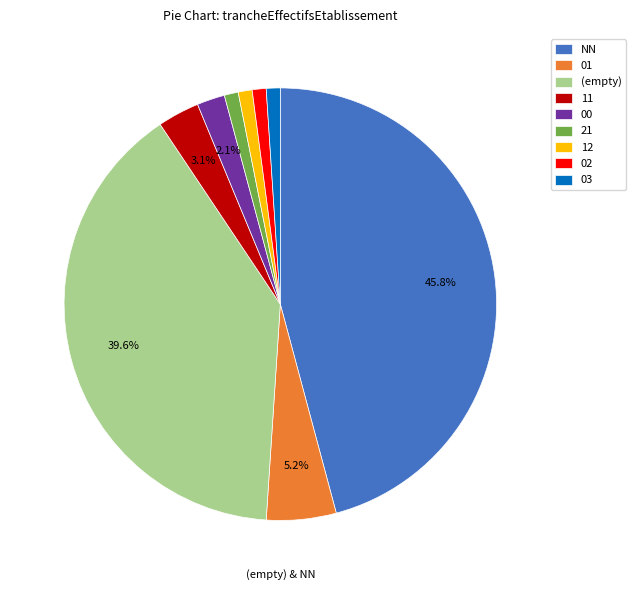

Does 12 represent more than half of the total?

No